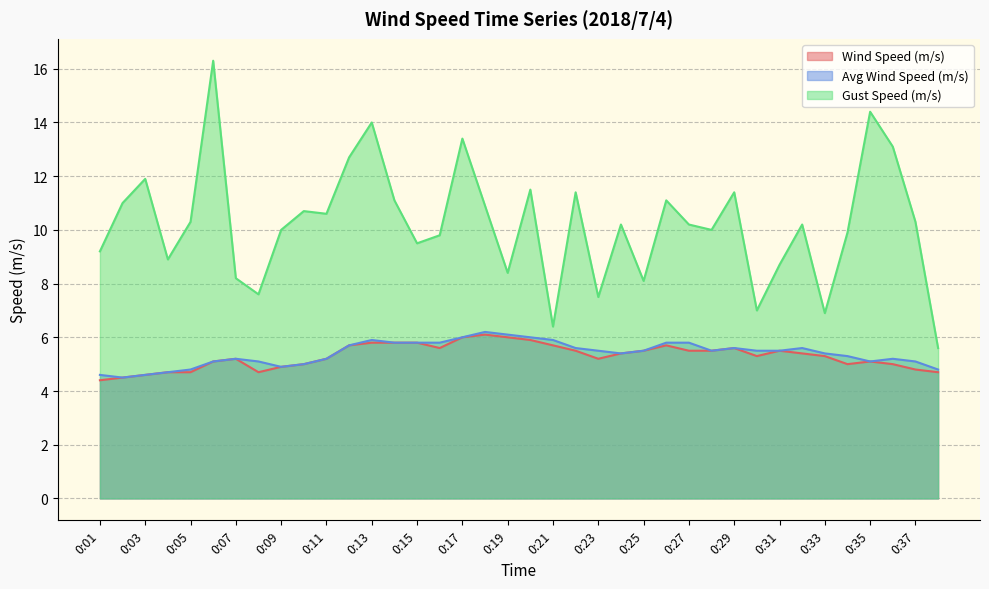

True or false: Gust Speed (m/s) has a value of 13.2 at 0:04.

False